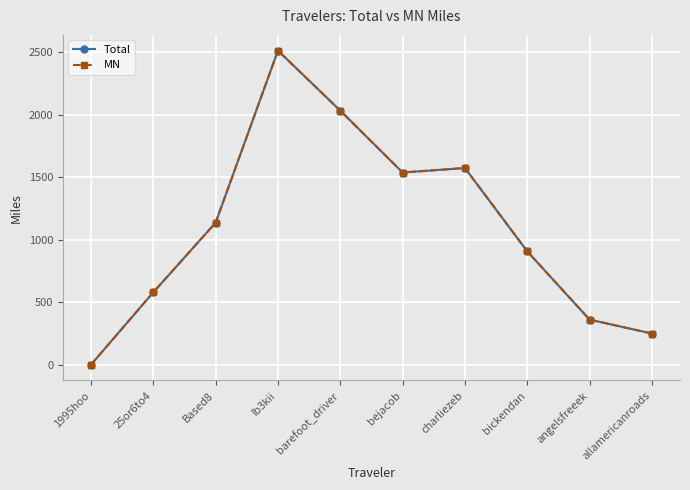

Where is Total nearest to the value 1257?

Based8